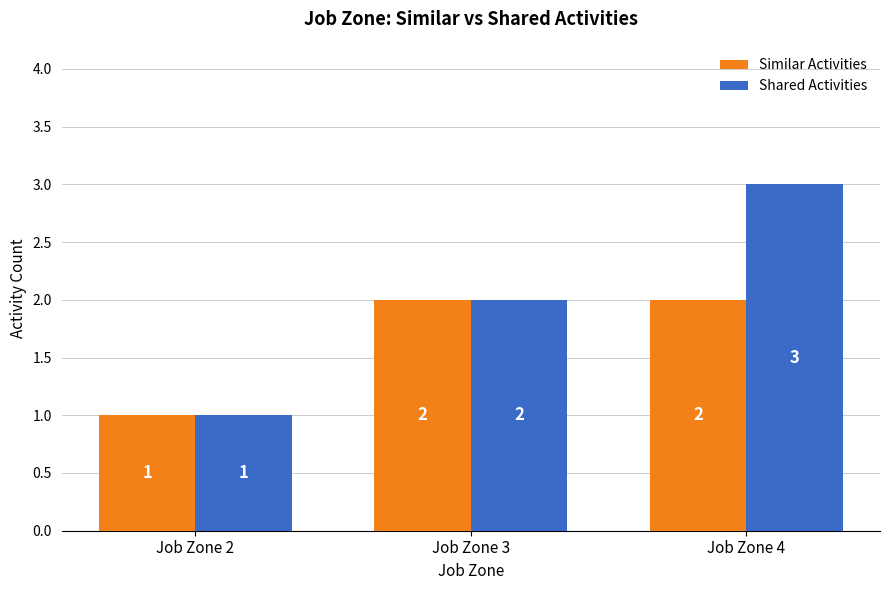

What is the total value across all series at Job Zone 2?

2